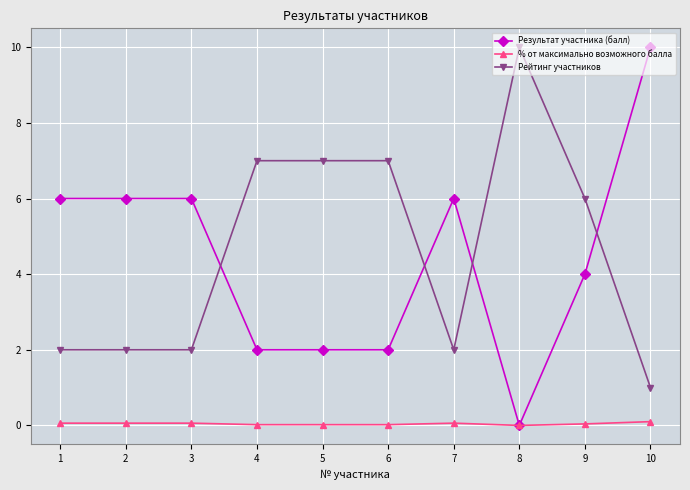

Which category has the lowest value in the Рейтинг участников series?

10